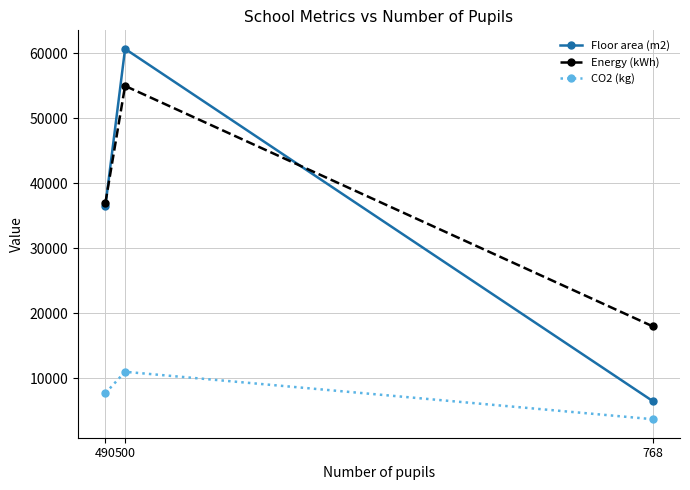

Reading left to right, extract all data points from this chart.

Floor area (m2): 36537	60703	6500
Energy (kWh): 37000	55000	18000
CO2 (kg): 7700	11000	3700